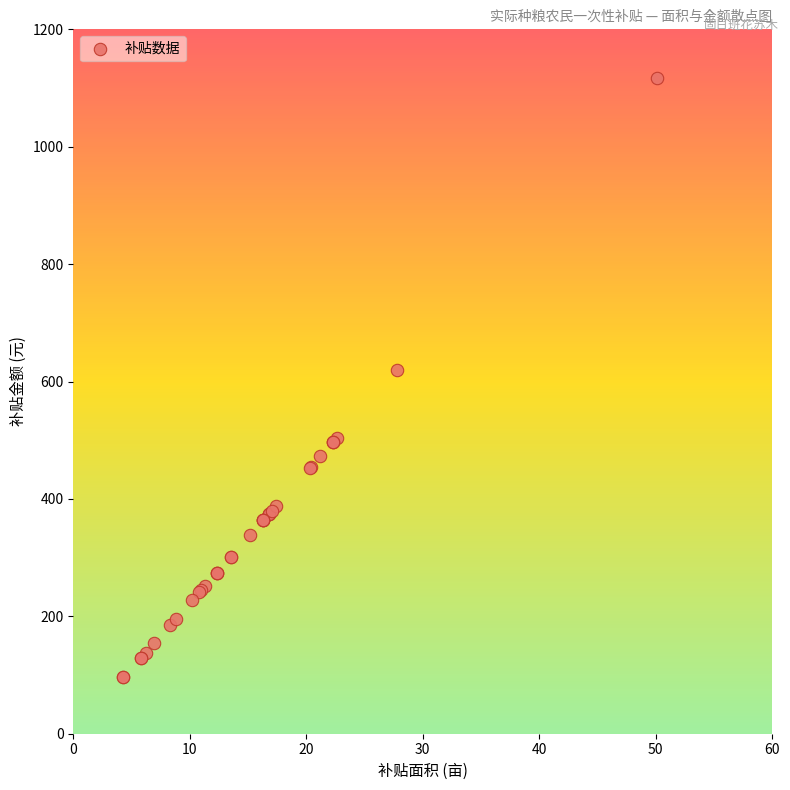

What Y value in the scatter plot is closest to 606?

619.6